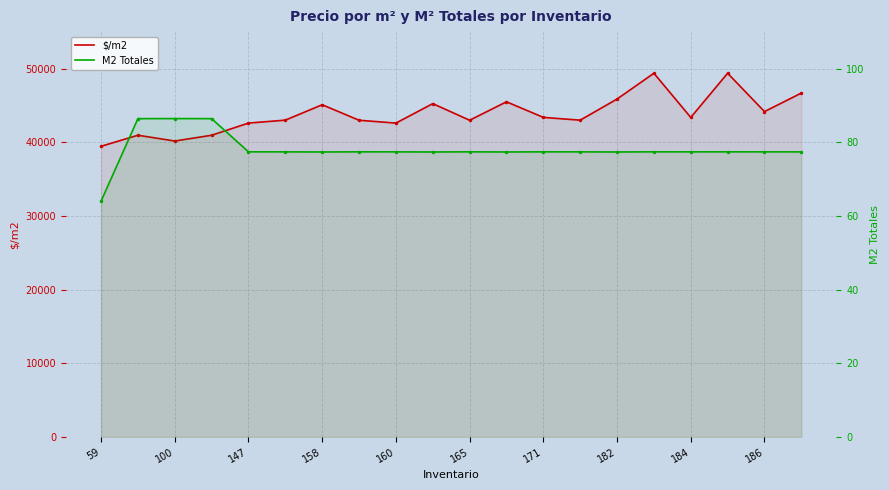

True or false: $/m2 and M2 Totales intersect in this chart.

False